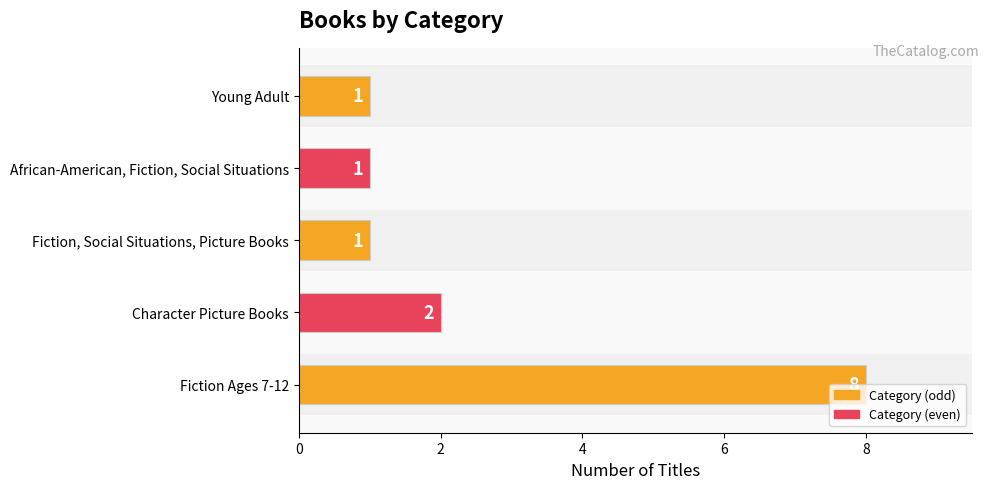

What is the change in value from 0 to 6?

-7